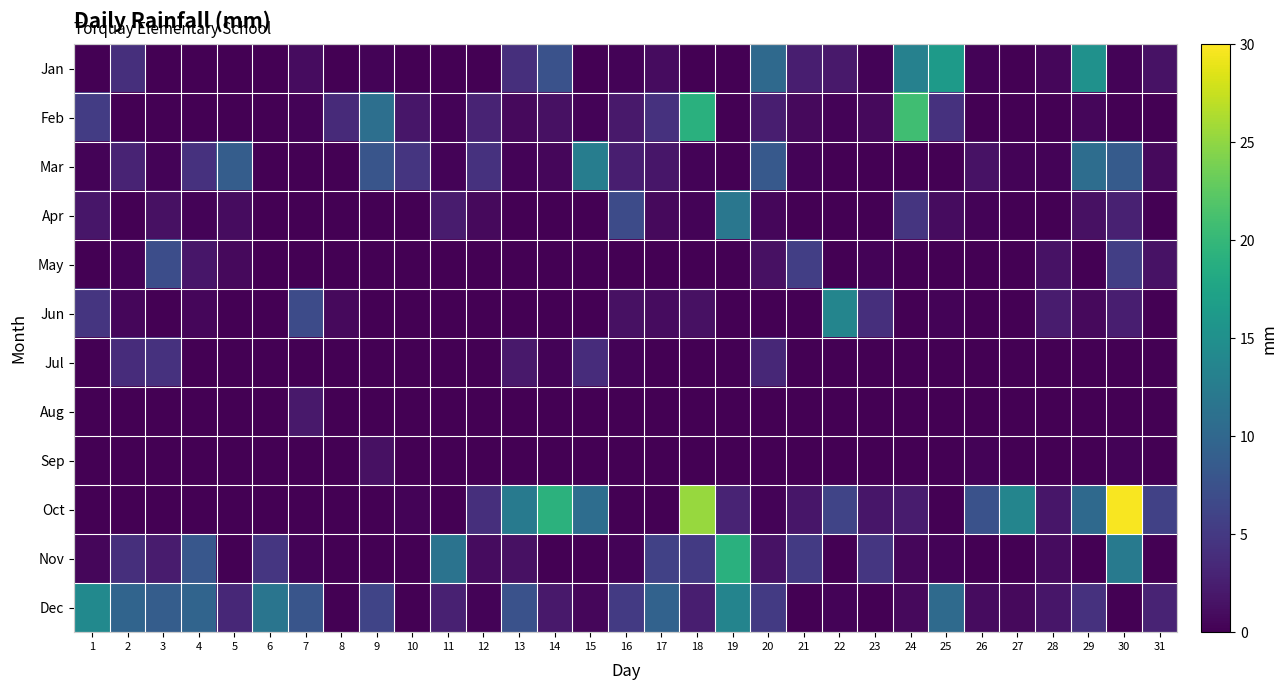

How many distinct data groups are displayed?

12